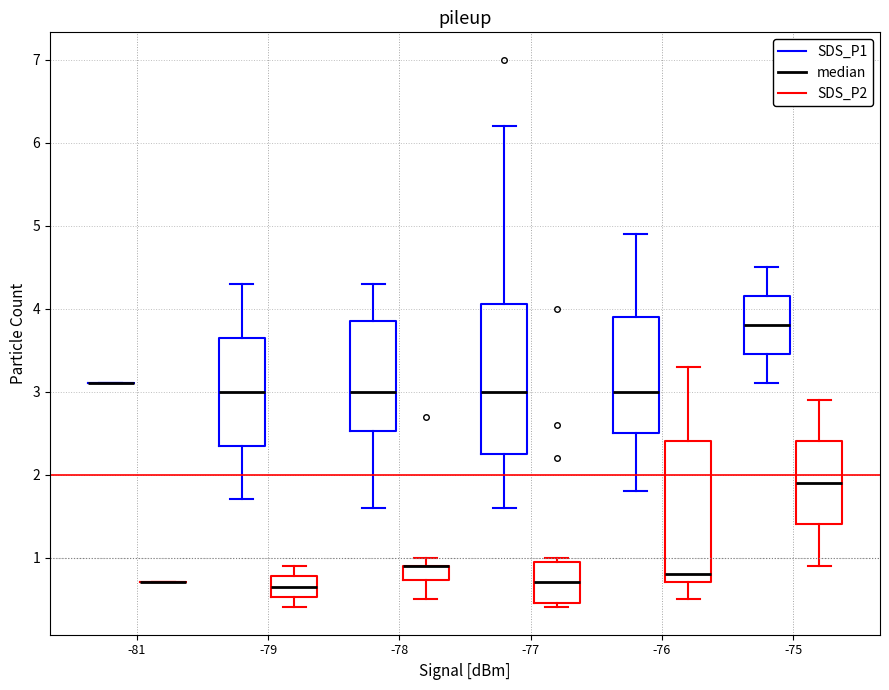

Reading left to right, transcribe this box plot: for each box, give where its median line is, the range the box spans, and where its two whiskers end, as read against the y-axis. The values are not printed on the chart, so give them approximately, as read against the axis.

-81 (SDS_P1): box collapsed to a line at 3.1, whiskers 3.1 to 3.1
-81 (SDS_P2): box collapsed to a line at 0.7, whiskers 0.7 to 0.7
-79 (SDS_P1): median 3.0, box 2.4 to 3.7, whiskers 1.7 to 4.3
-79 (SDS_P2): median 0.7, box 0.5 to 0.8, whiskers 0.4 to 0.9
-78 (SDS_P1): median 3.0, box 2.5 to 3.9, whiskers 1.6 to 4.3
-78 (SDS_P2): median 0.9 (drawn on the box's upper edge), box 0.7 to 0.9, whiskers 0.5 to 1.0
-77 (SDS_P1): median 3.0, box 2.3 to 4.1, whiskers 1.6 to 6.2
-77 (SDS_P2): median 0.7, box 0.5 to 1.0, whiskers 0.4 to 1.0 (just above the box's upper edge)
-76 (SDS_P1): median 3.0, box 2.5 to 3.9, whiskers 1.8 to 4.9
-76 (SDS_P2): median 0.8, box 0.7 to 2.4, whiskers 0.5 to 3.3
-75 (SDS_P1): median 3.8, box 3.5 to 4.2, whiskers 3.1 to 4.5
-75 (SDS_P2): median 1.9, box 1.4 to 2.4, whiskers 0.9 to 2.9